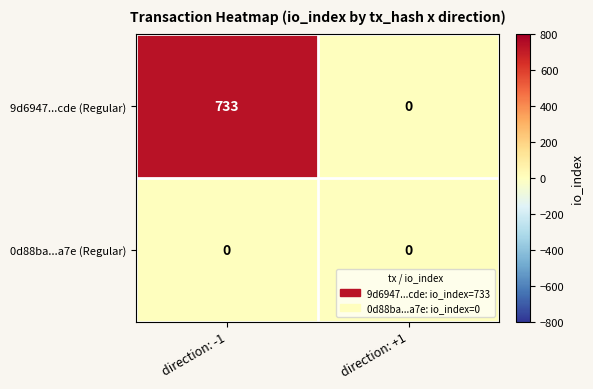

At which category is the sum across all series the highest?

direction: -1